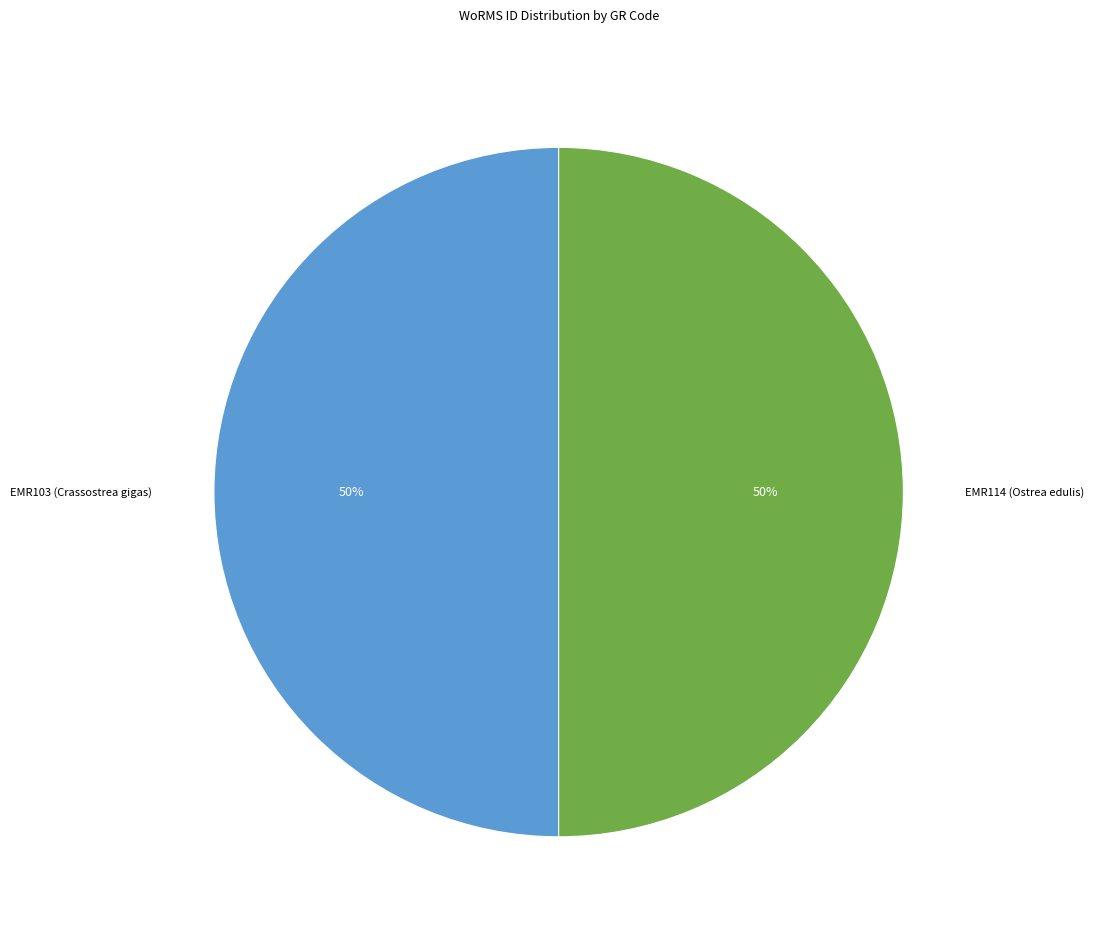

How many segments does this pie chart have?

2